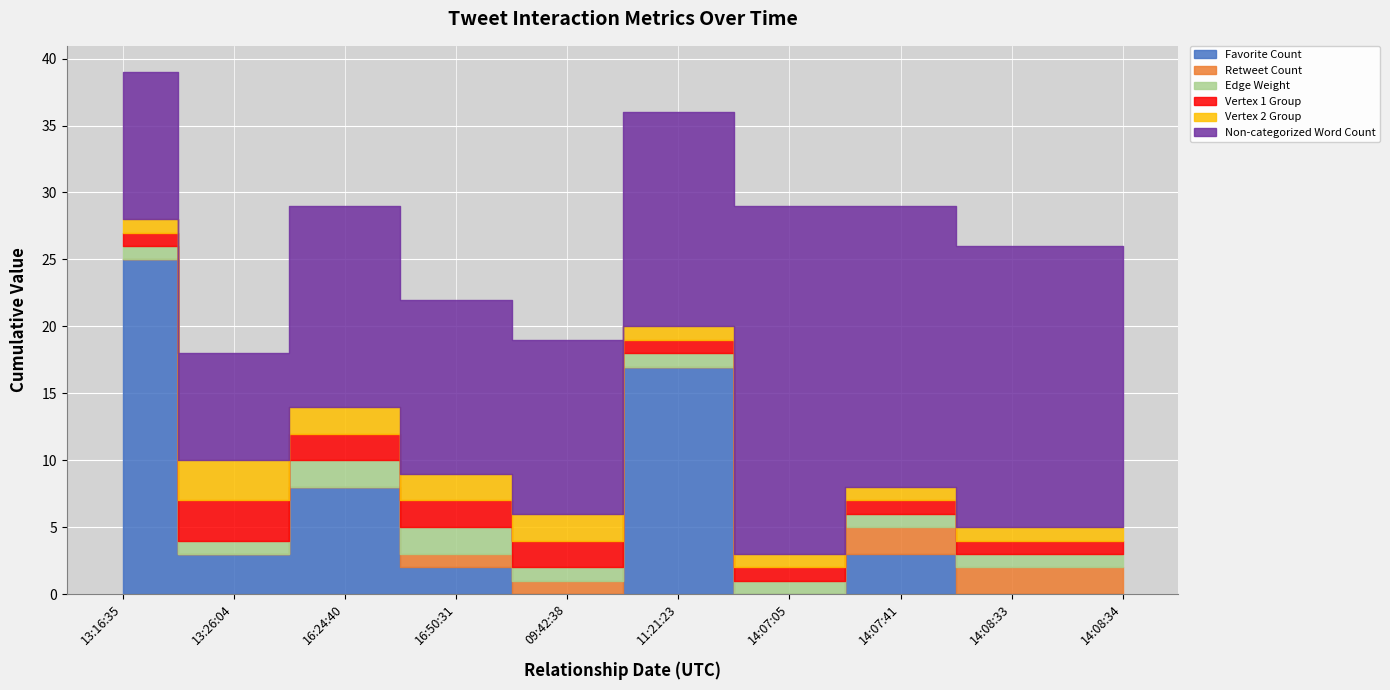

How many Edge Weight values are between 1 and 2?

10